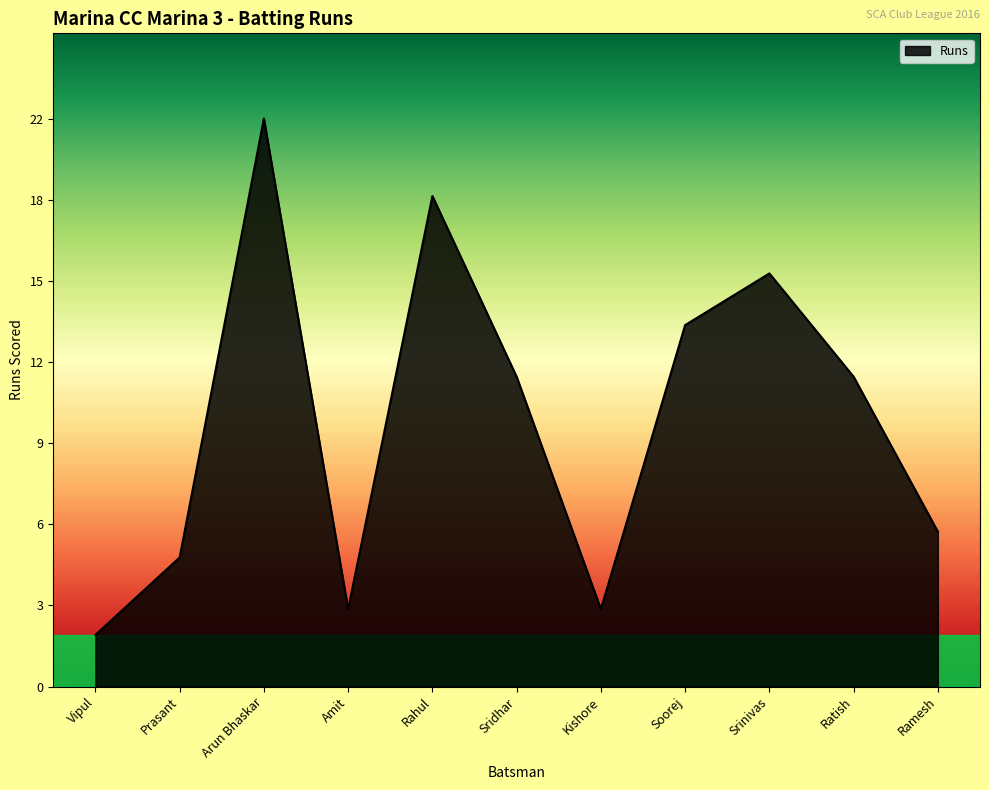

Which label corresponds to the smallest value in the chart?

Vipul